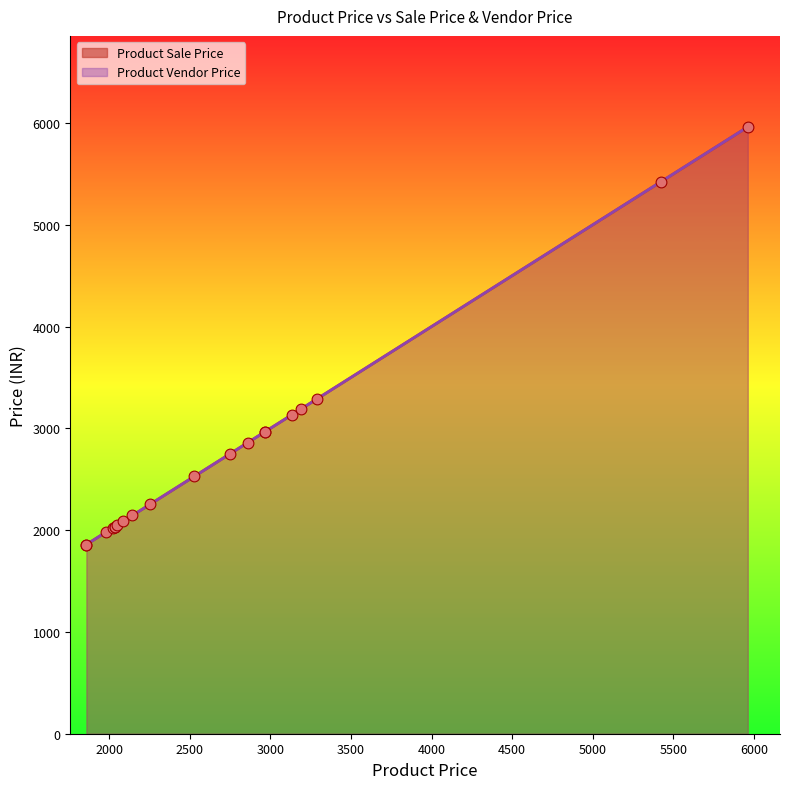

Which series contains the lowest Y value?

Product Sale Price